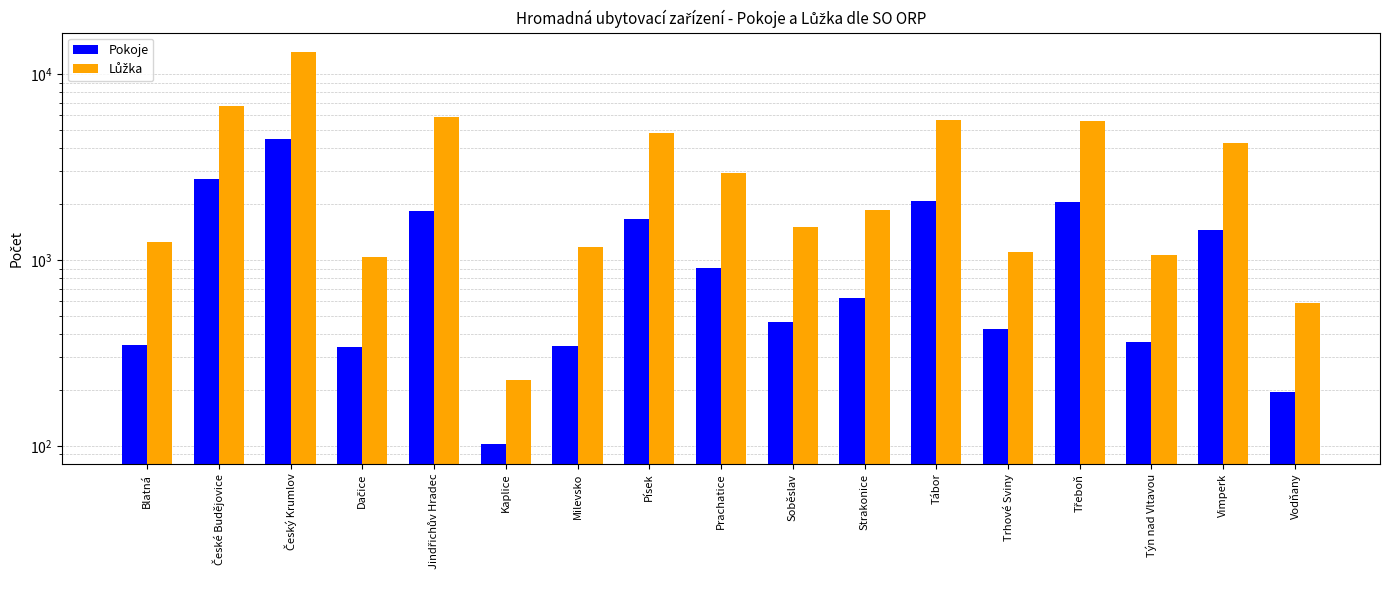

What is the total value across all series at Písek?

6464